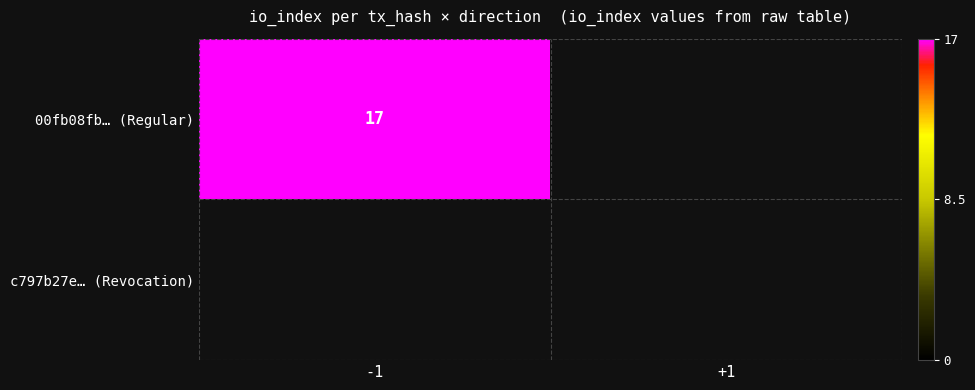

True or false: 00fb08fb… (Regular) has a value of 26 at -1.

False